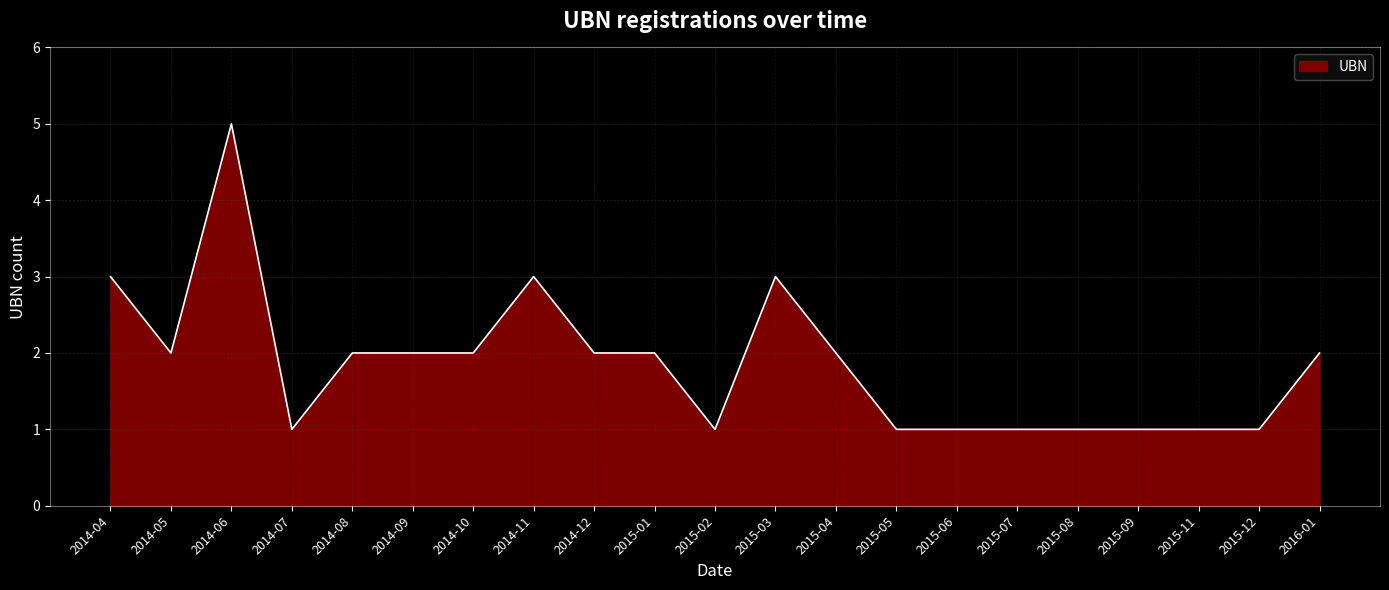

What is the minimum value shown in the chart?

1